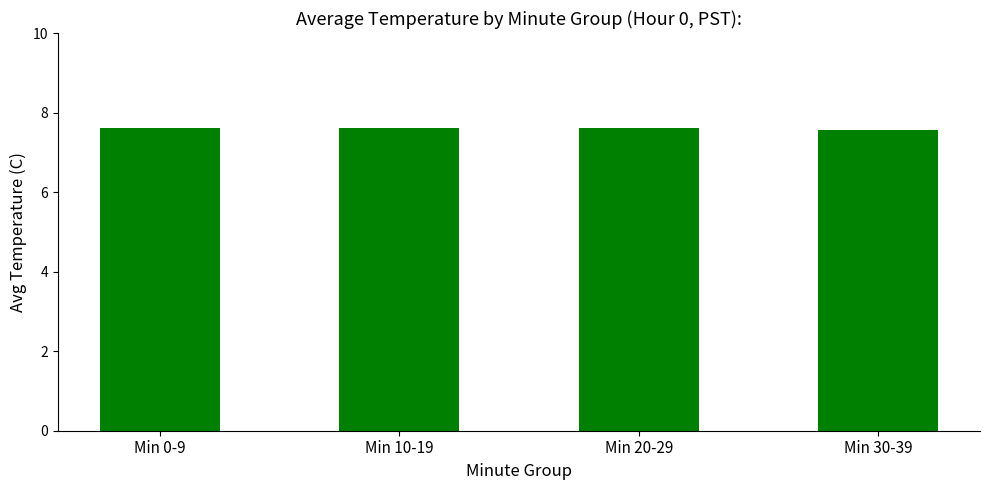

What is the average value?

7.6